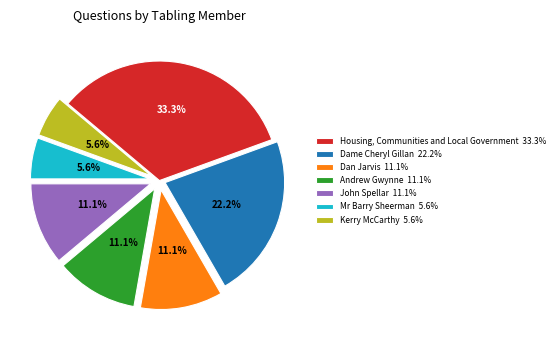

Combined, do Dame Cheryl Gillan and Mr Barry Sheerman account for over 50%?

No